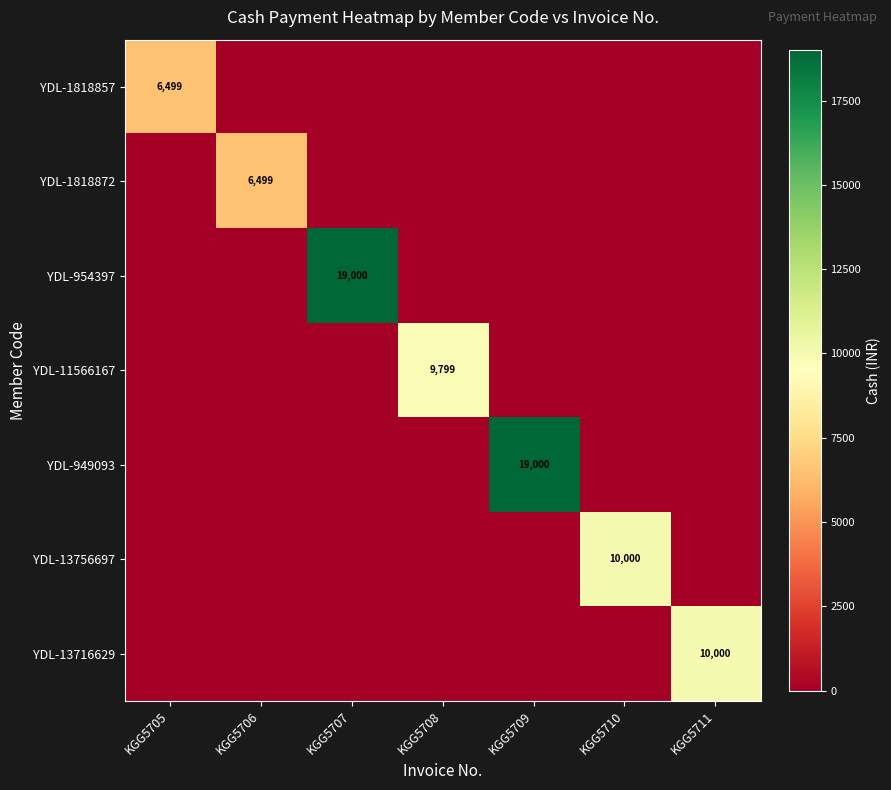

What is the average value of the YDL-1818872 series?

928